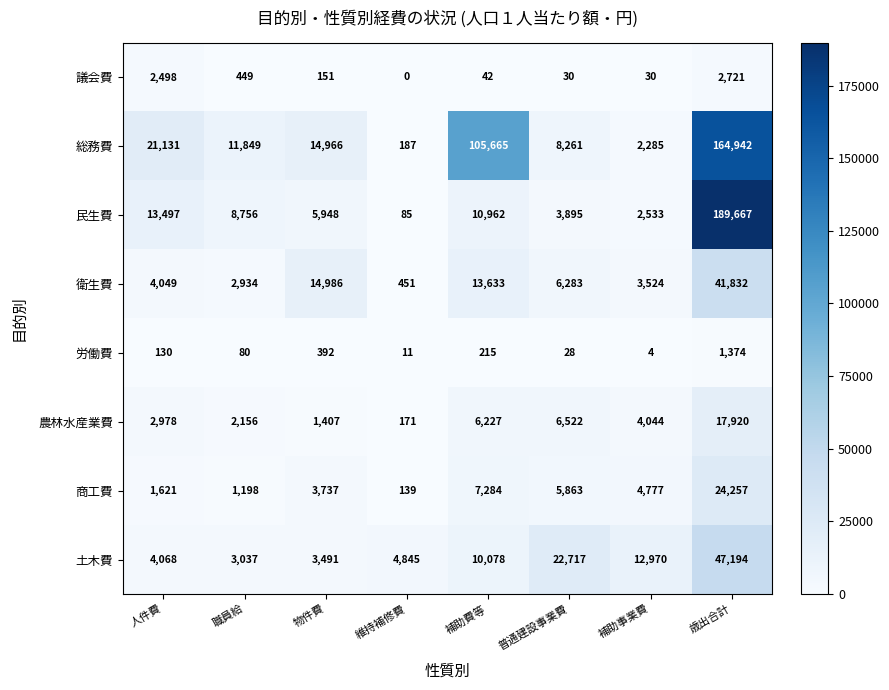

At which category does the chart reach its peak across all series?

歳出合計